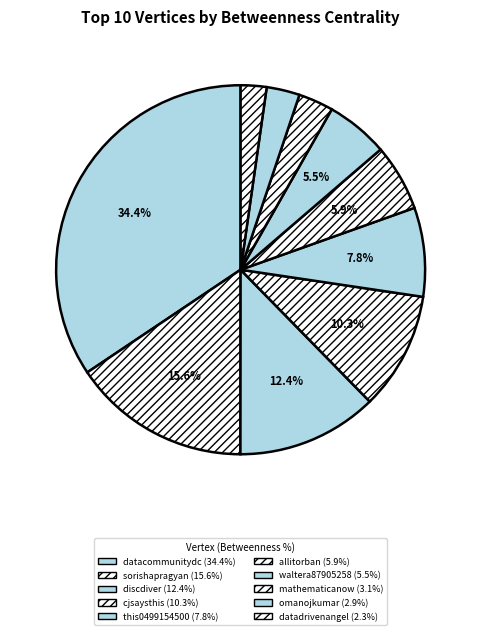

Count the number of slices in the pie.

10